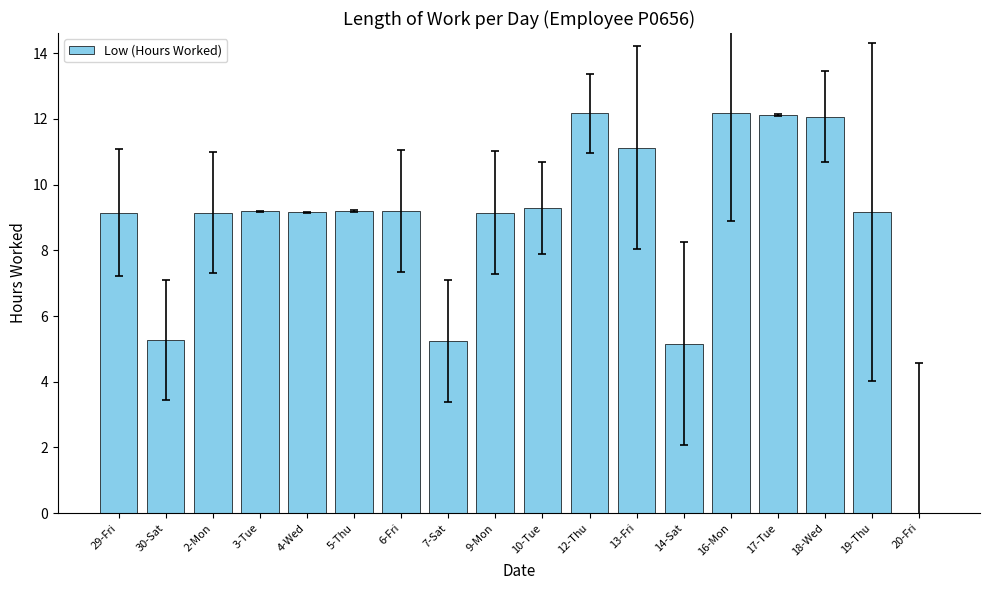

How many values exceed 9?

14